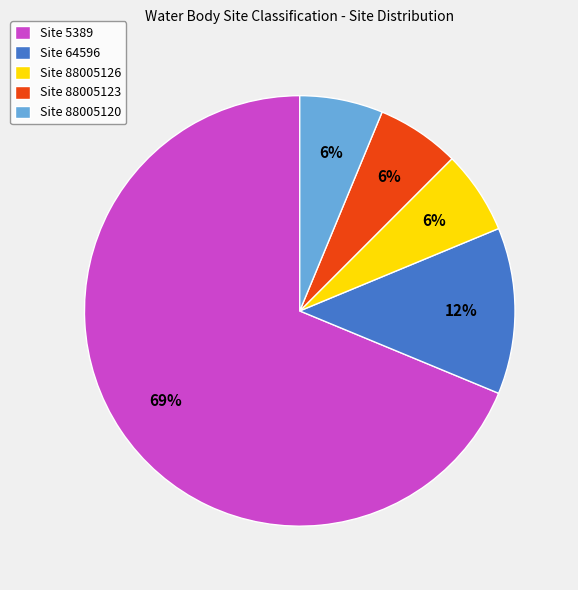

Does Site 5389 represent more than half of the total?

Yes